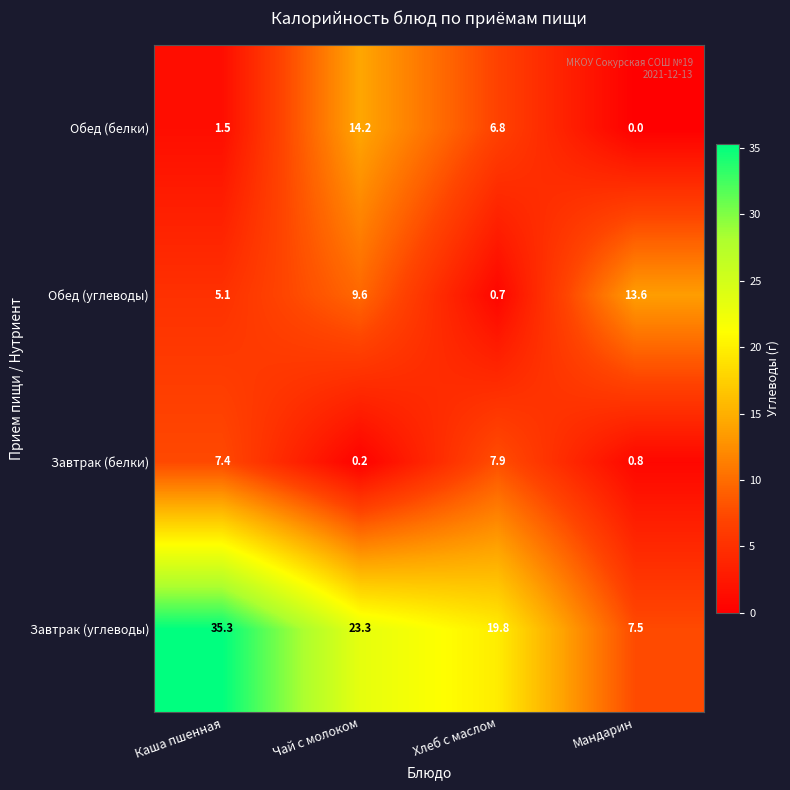

Rank the series by their maximum value, from highest to lowest.

Завтрак (углеводы), Обед (белки), Обед (углеводы), Завтрак (белки)